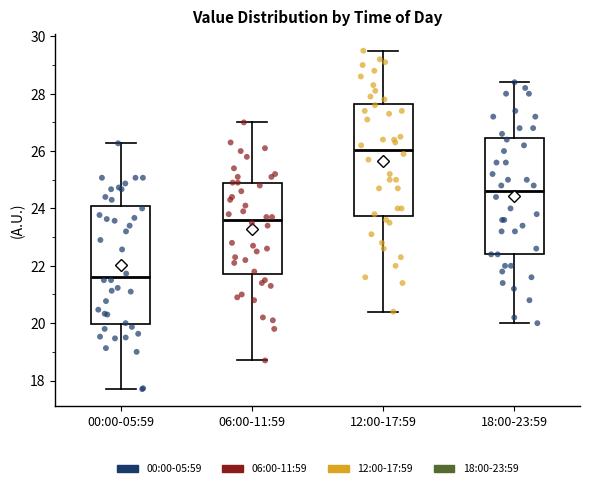

Reading left to right, transcribe this box plot: for each box, give where its median line is, the range the box spans, and where its two whiskers end, as read against the y-axis. The values are not printed on the chart, so give them approximately, as read against the axis.

00:00-05:59: median 21.6, box 20.0 to 24.0, whiskers 17.8 to 26.2
06:00-11:59: median 23.6, box 21.8 to 25.0, whiskers 18.8 to 27.0
12:00-17:59: median 26.0, box 23.8 to 27.6, whiskers 20.4 to 29.6
18:00-23:59: median 24.6, box 22.4 to 26.4, whiskers 20.0 to 28.4